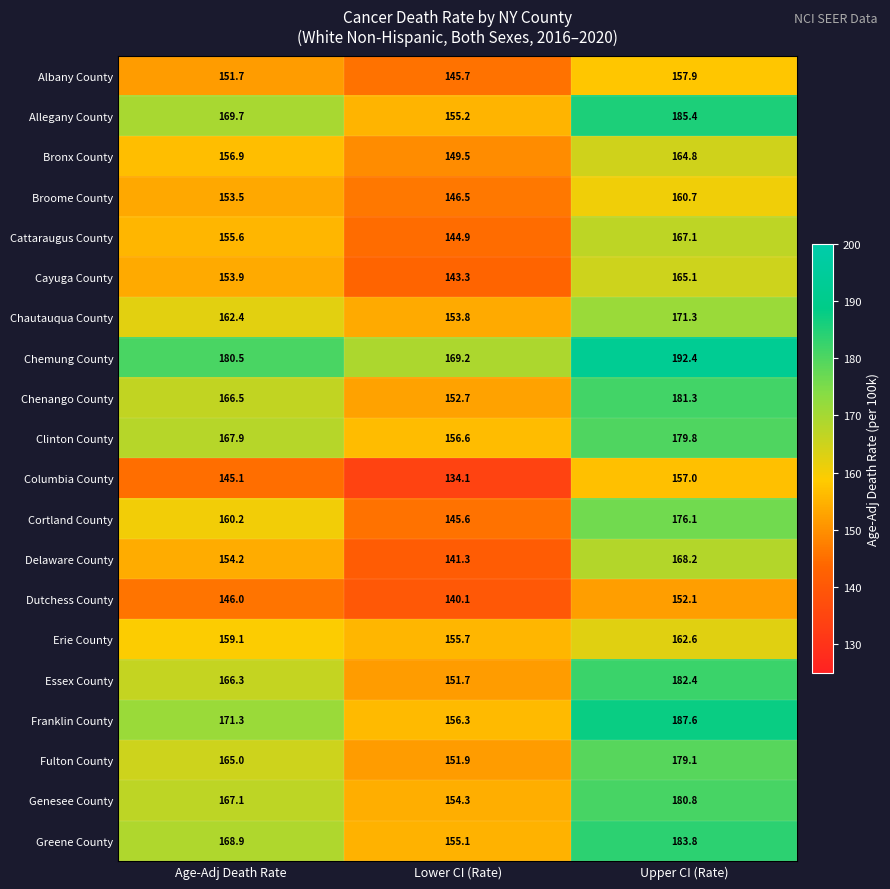

At which category is the sum across all series the highest?

Upper CI (Rate)